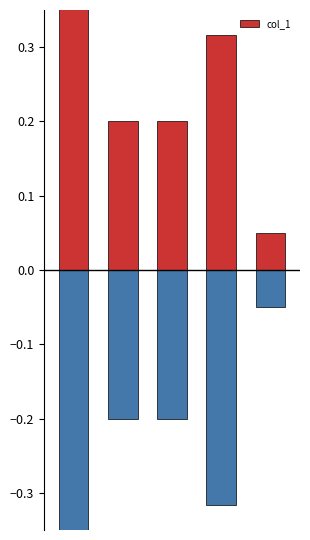

Reading right to left, transcribe all the data shown in this chart.

4=0.1	3=0.3	2=0.2	1=0.2	0=0.6